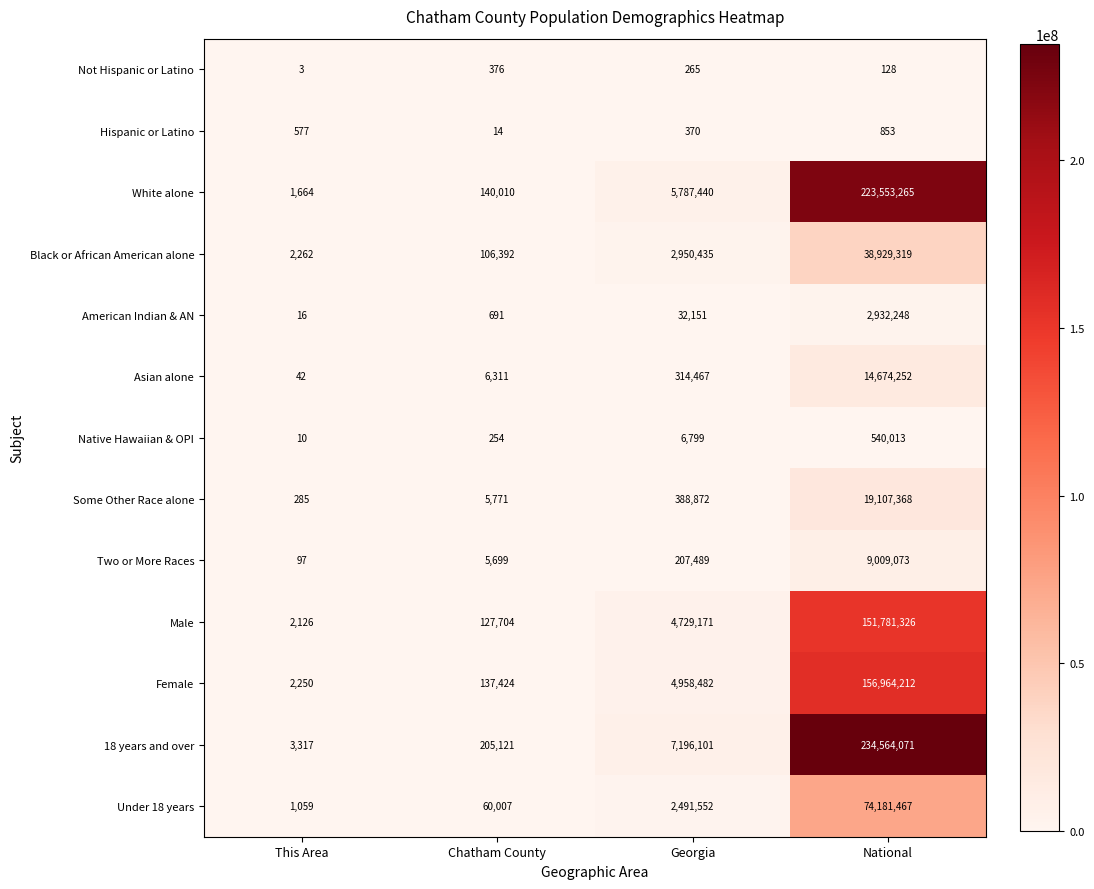

List the series in order of their peak value, lowest first.

Not Hispanic or Latino, Hispanic or Latino, Native Hawaiian & OPI, American Indian & AN, Two or More Races, Asian alone, Some Other Race alone, Black or African American alone, Under 18 years, Male, Female, White alone, 18 years and over